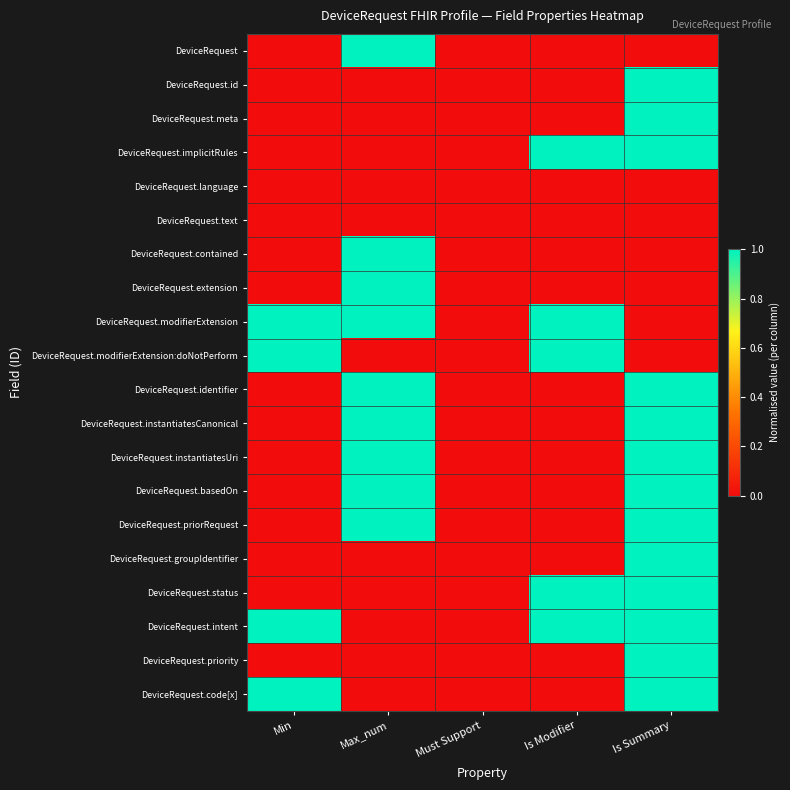

Which category has the lowest value across all series?

Min